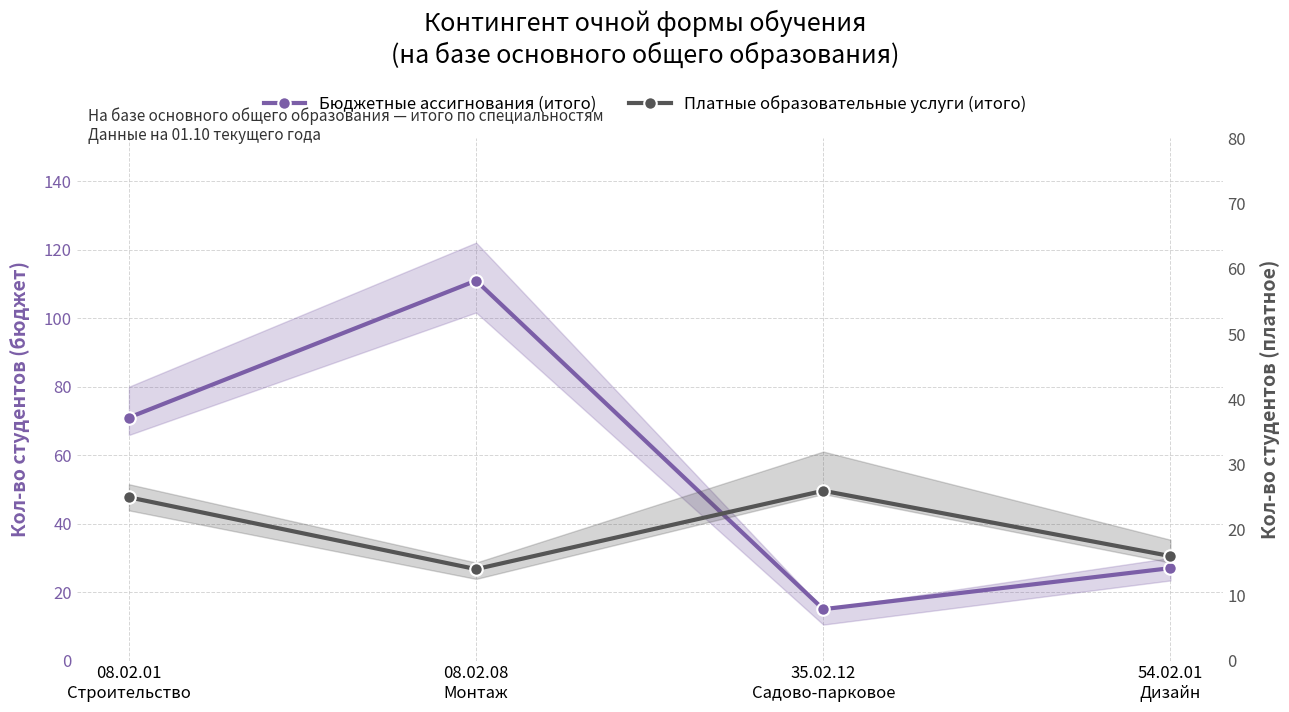

Between which two adjacent categories do Платные образовательные услуги (итого) and Бюджетные ассигнования (итого) first intersect?

08.02.08
Монтаж and 35.02.12
Садово-парковое